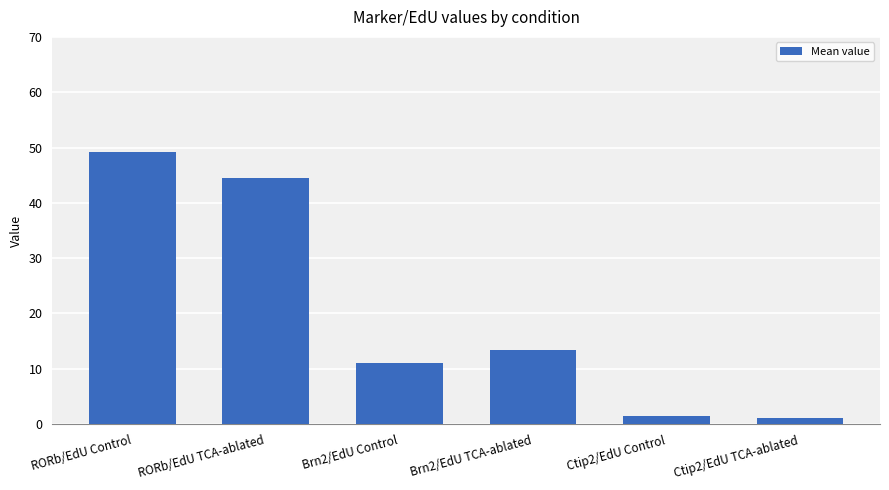

Are the bars horizontal?

No